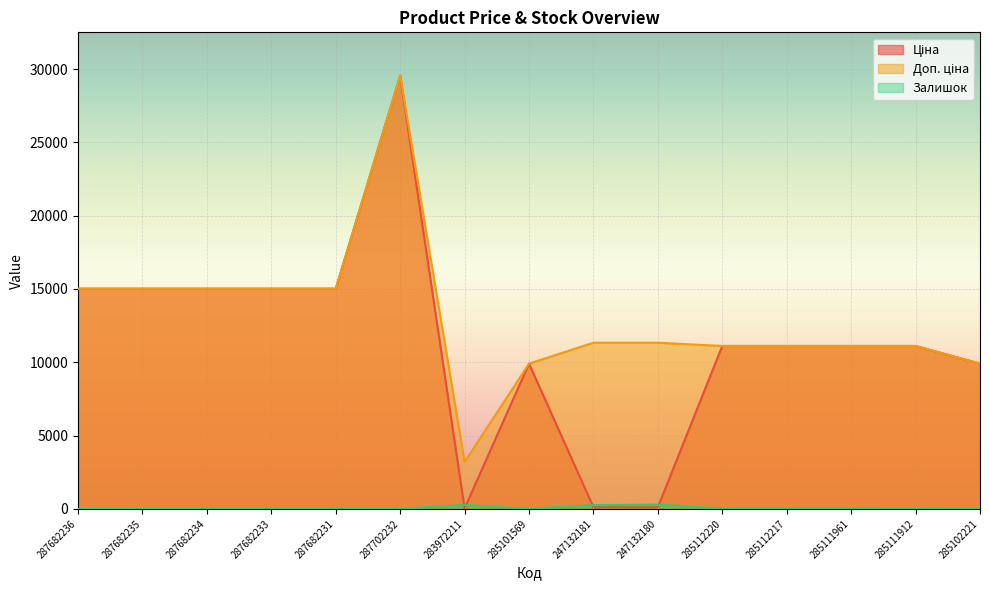

True or false: Залишок and Доп. ціна intersect in this chart.

False